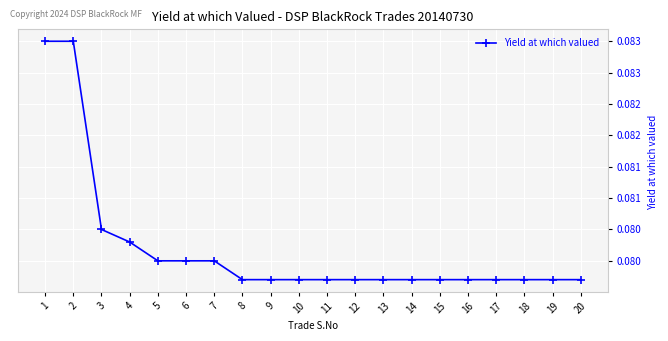

Is this an area chart (filled region under the line)?

No